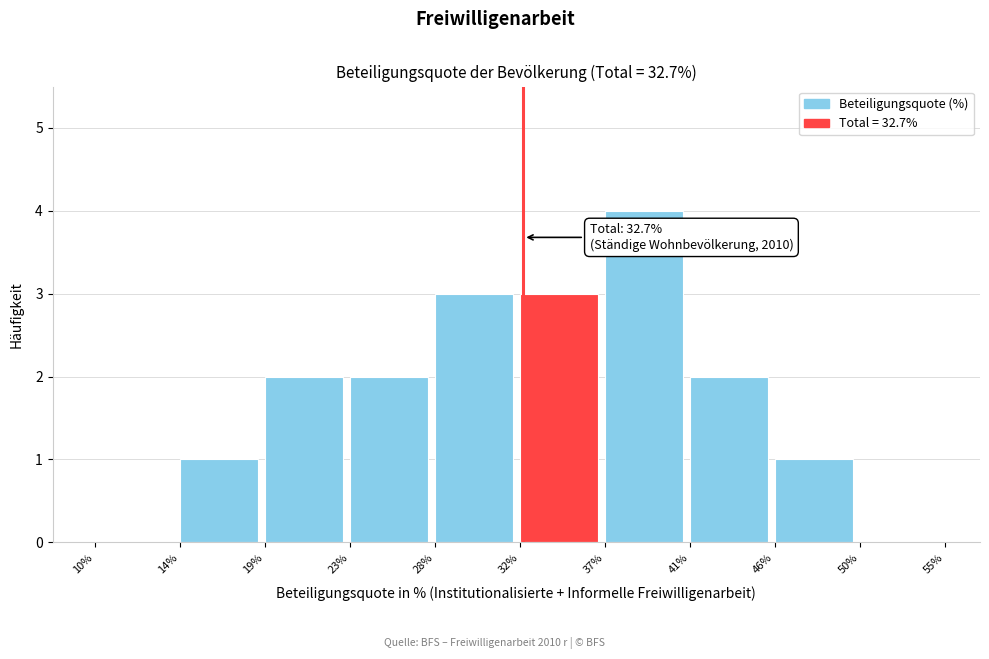

Reading left to right, extract all data points from this chart.

10%=0	14%=1	19%=2	23%=2	28%=3	32%=3	37%=4	41%=2	46%=1	50%=0